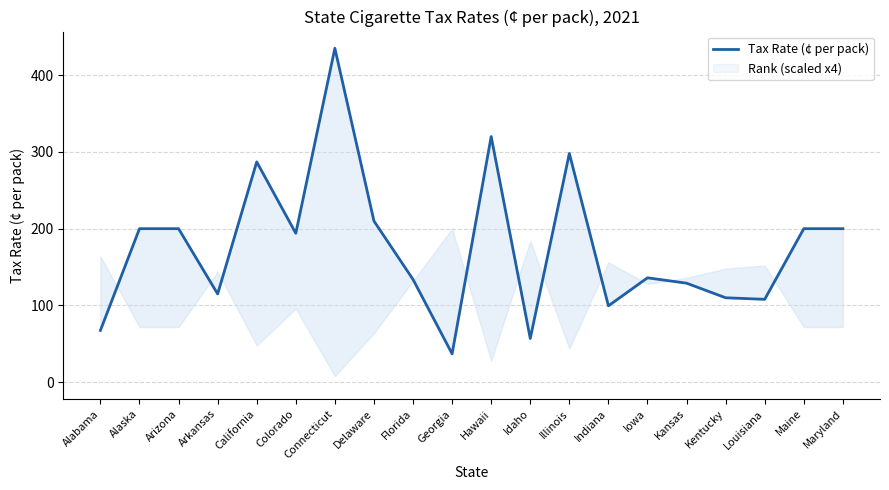

Rank the series by their average value, from lowest to highest.

Rank (scaled), Tax Rate (¢ per pack)